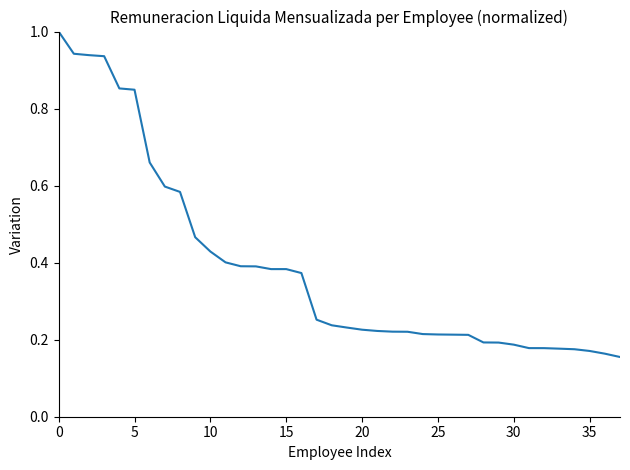

What is the maximum value shown in the chart?

1.0